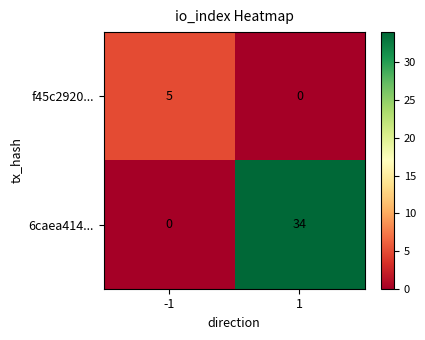

What is the maximum value shown in the chart?

34